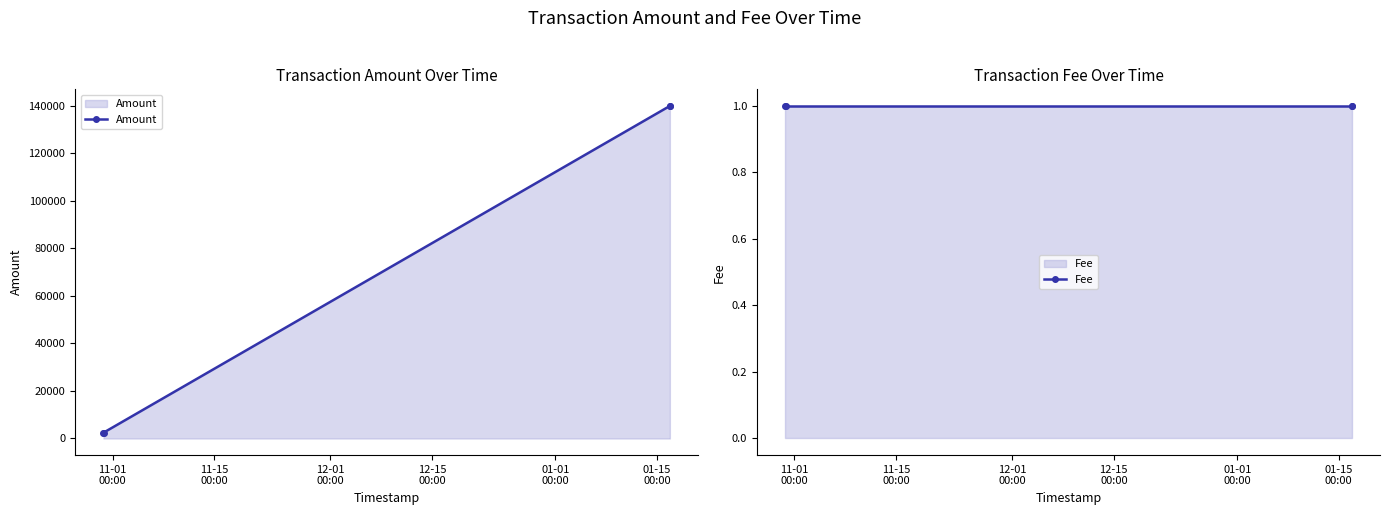

True or false: Amount has more than 1 points higher than both neighbors.

False